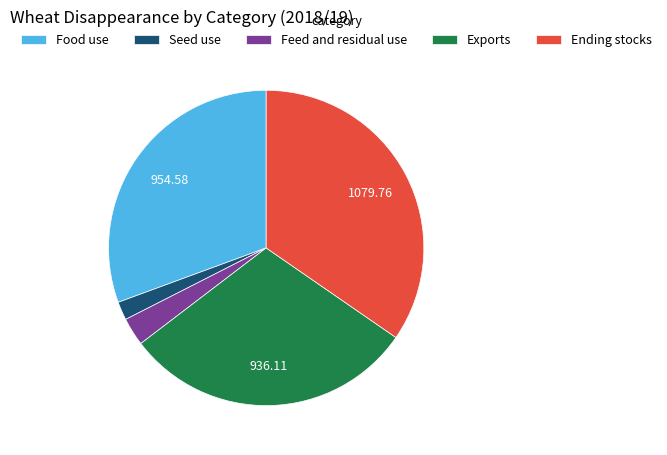

What is the smallest slice in the pie chart?

Seed use